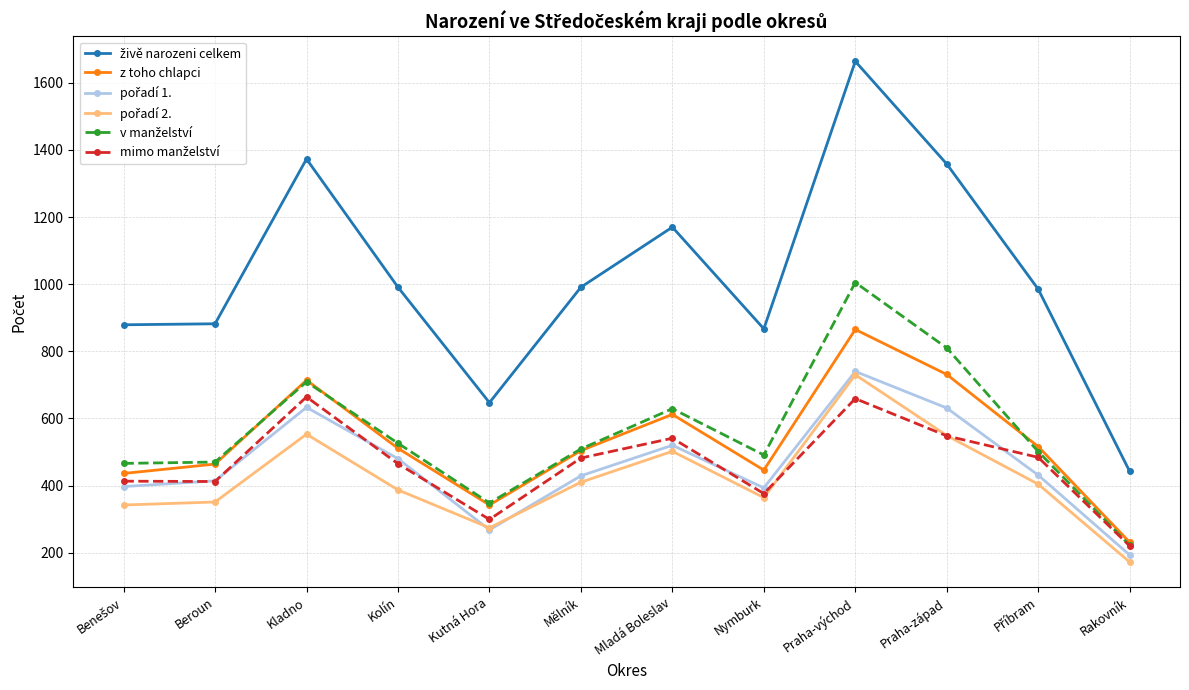

What is the label of the 9th point from the left?

Praha-východ